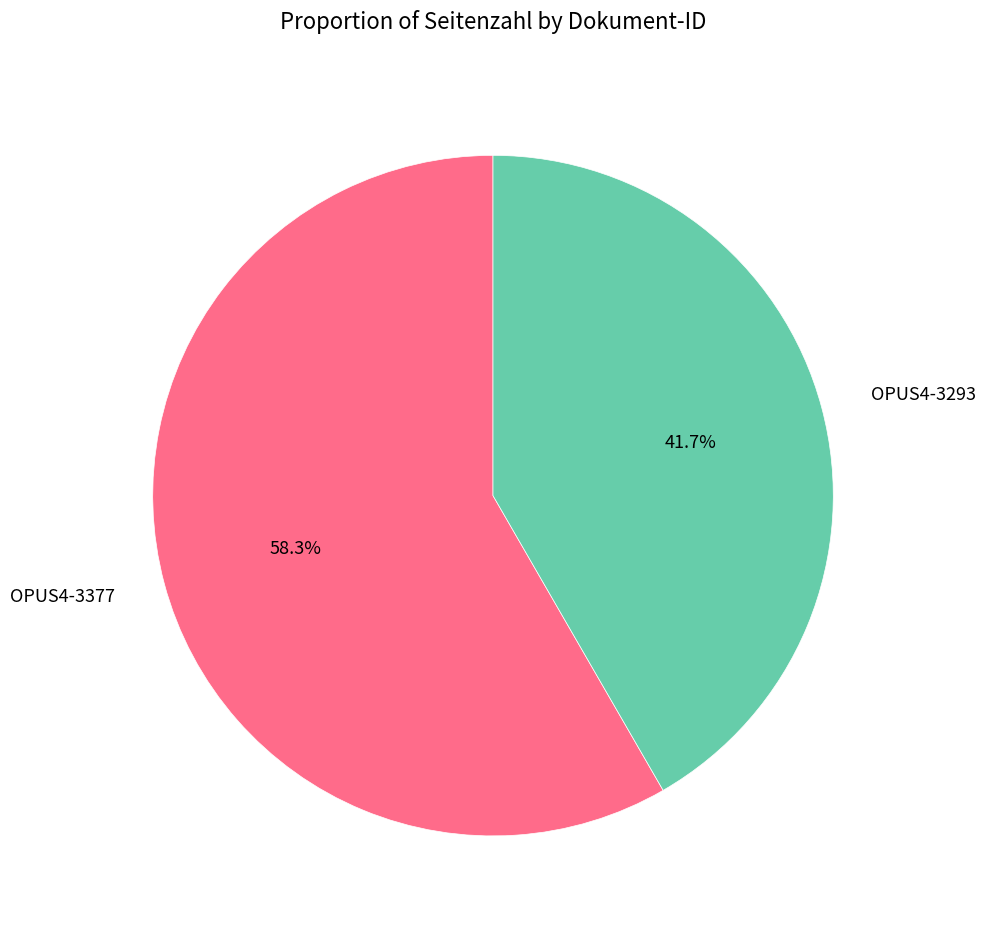

True or false: OPUS4-3293 accounts for 42% of the total.

True